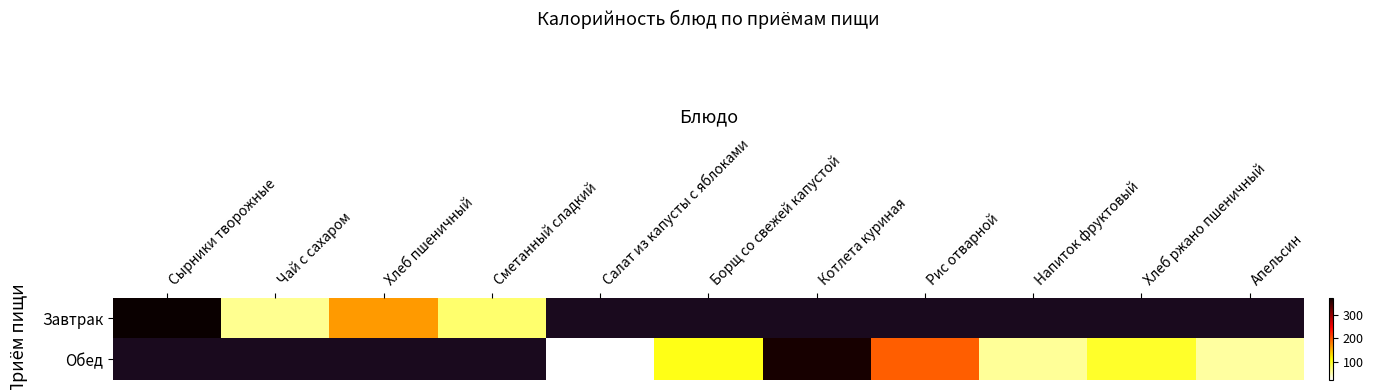

What is the difference between the maximum and minimum values in the Завтрак series?

311.4